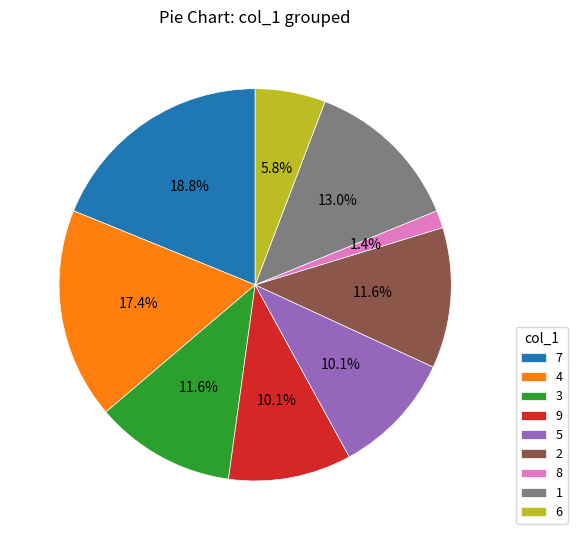

To the nearest percent, what is the average slice percentage?

11%